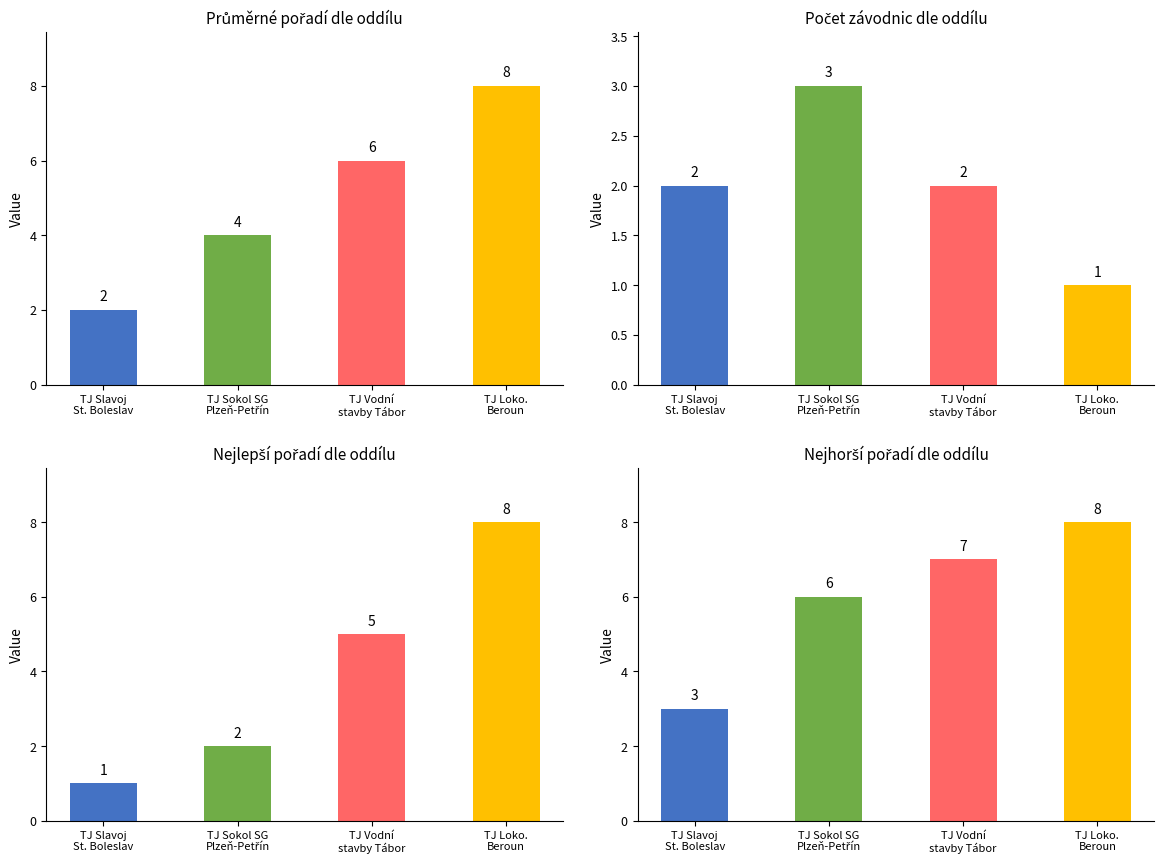

Rank the categories by Počet závodnic dle oddílu value from lowest to highest.

TJ Loko.
Beroun, TJ Slavoj
St. Boleslav, TJ Vodní
stavby Tábor, TJ Sokol SG
Plzeň-Petřín